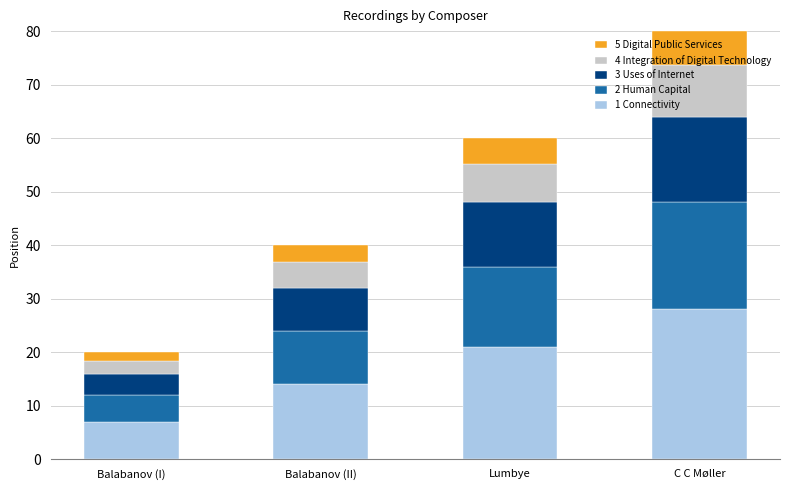

What is the total value across all series at Balabanov (I)?

20.0